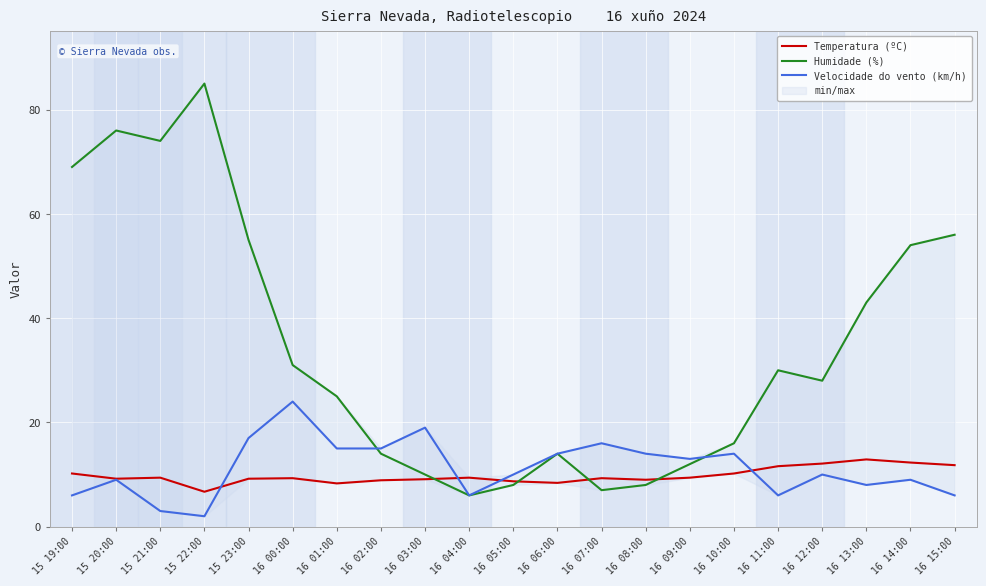

What is the total value across all series at 15 20:00?

94.2